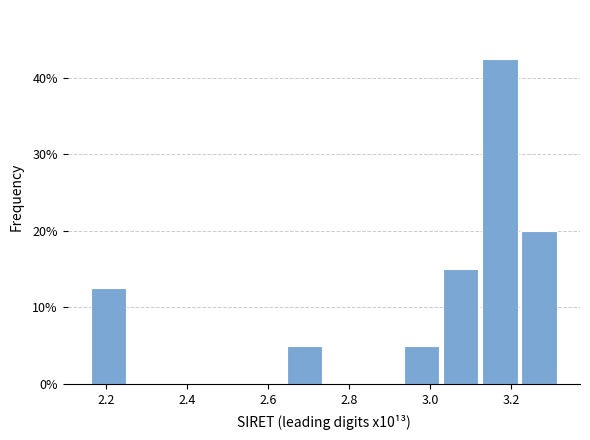

How tall is the bar that spans 2.94 to 3.04 on the x-axis? Neither the bar edges nor the heights are printed on the chart, so give them approximately, as read against the axes.

5